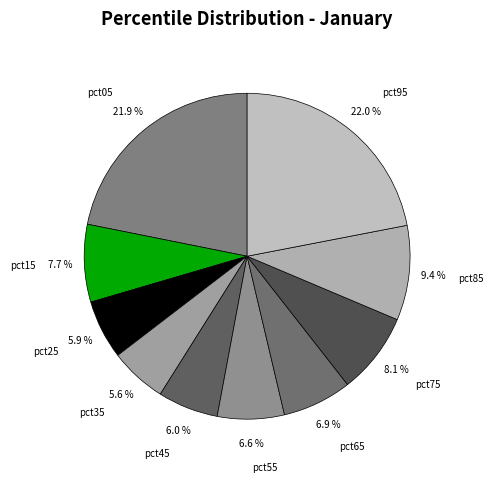

How much of the chart is everything except pct05?

78.1%